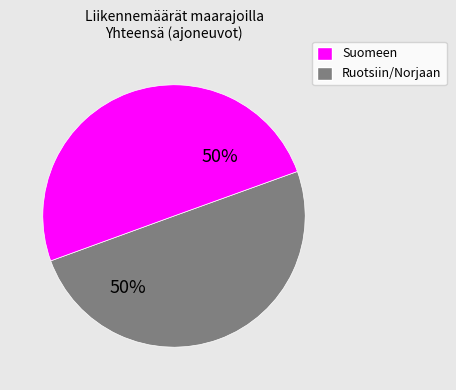

To the nearest percent, what is the average slice percentage?

50%